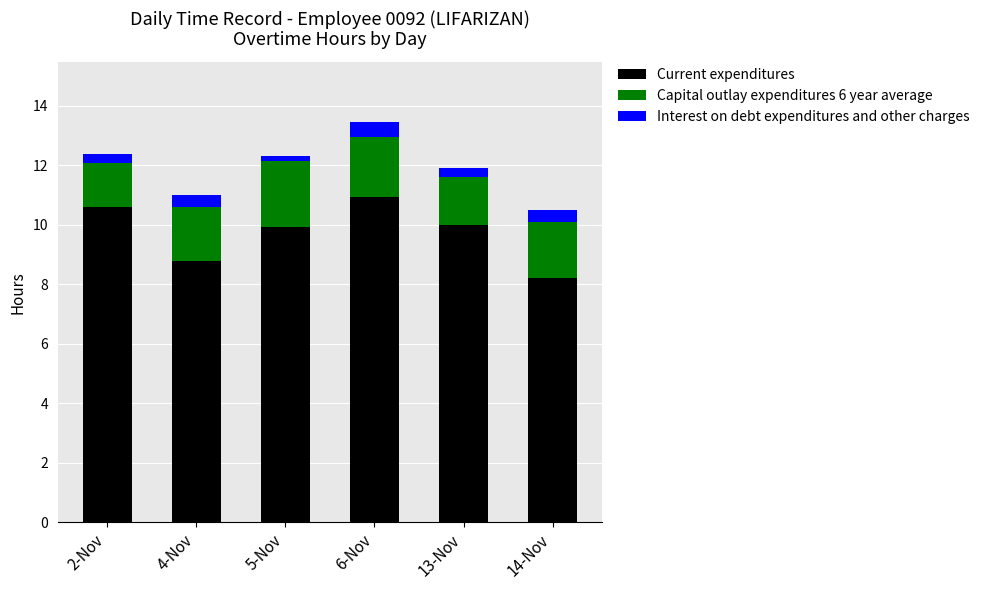

At which category is the sum across all series the highest?

6-Nov